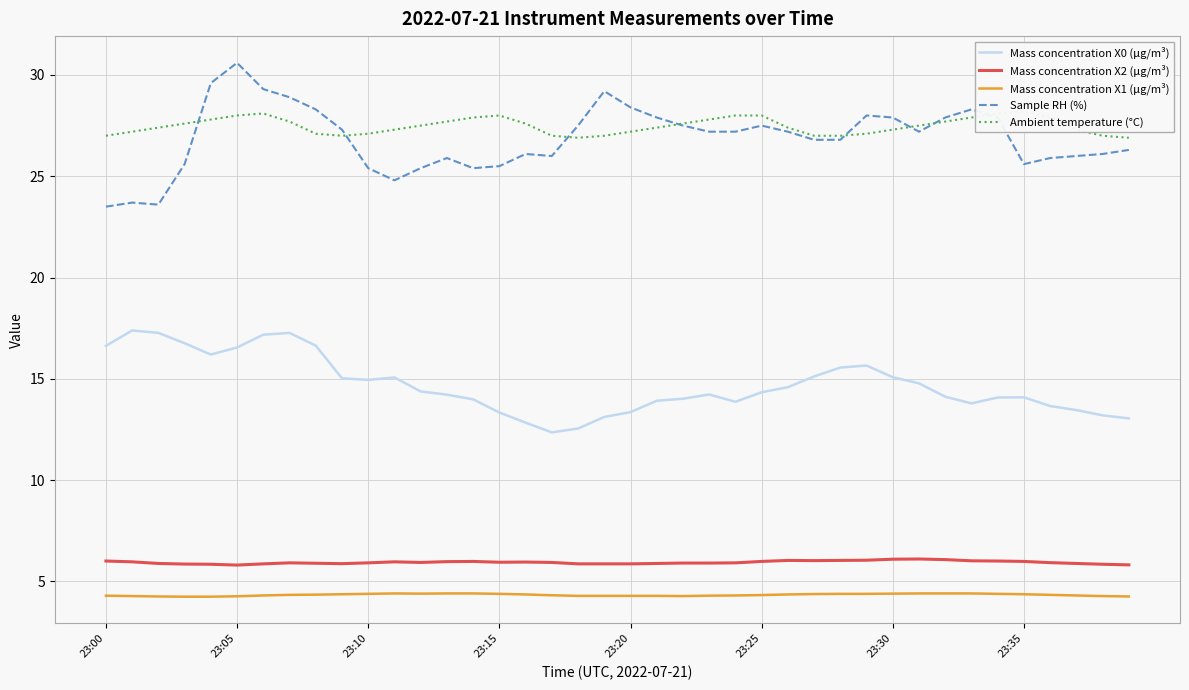

What is the minimum value shown in the chart?

4.2